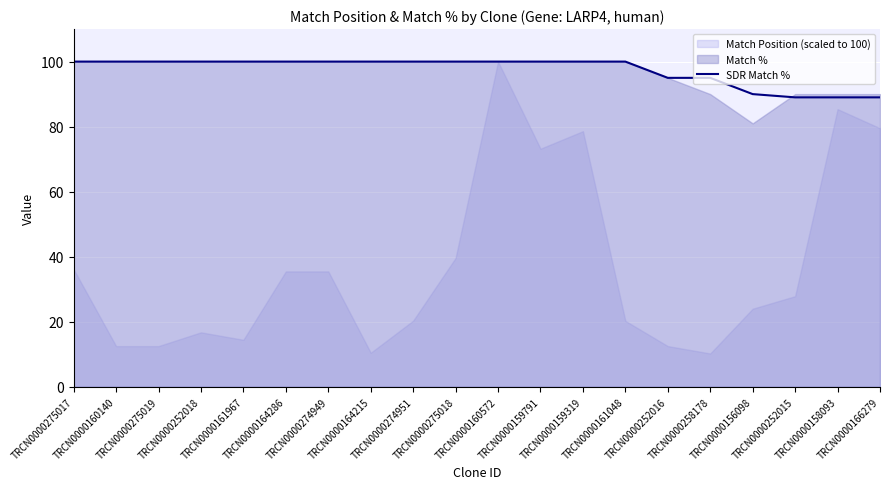

Rank the categories by value from lowest to highest.

TRCN0000252015, TRCN0000158093, TRCN0000166279, TRCN0000156098, TRCN0000252016, TRCN0000258178, TRCN0000275017, TRCN0000160140, TRCN0000275019, TRCN0000252018, TRCN0000161967, TRCN0000164286, TRCN0000274949, TRCN0000164215, TRCN0000274951, TRCN0000275018, TRCN0000160572, TRCN0000159791, TRCN0000159319, TRCN0000161048